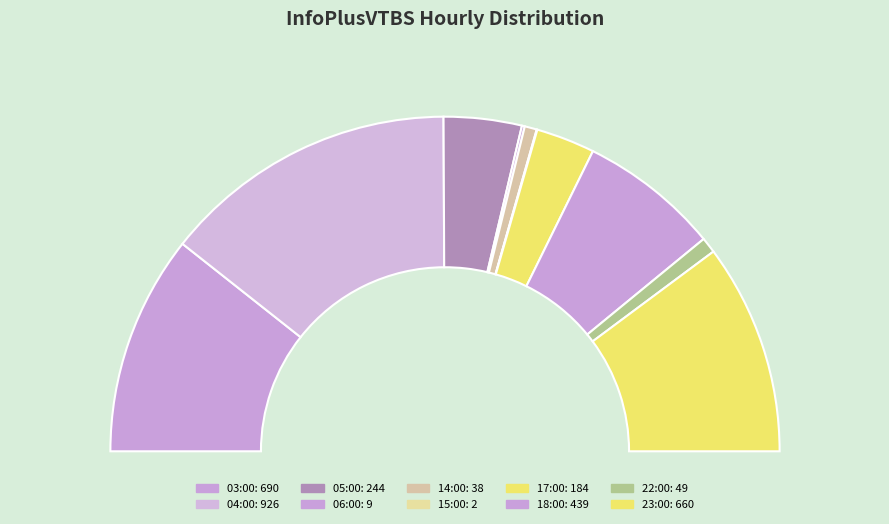

Count the number of slices in the pie.

10